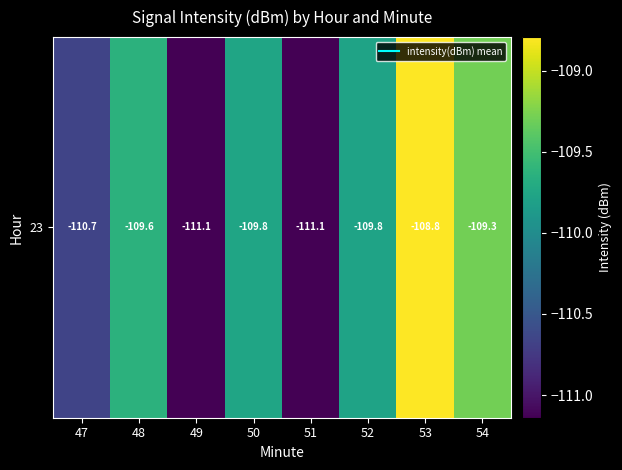

At which label does the data first exceed -109?

53